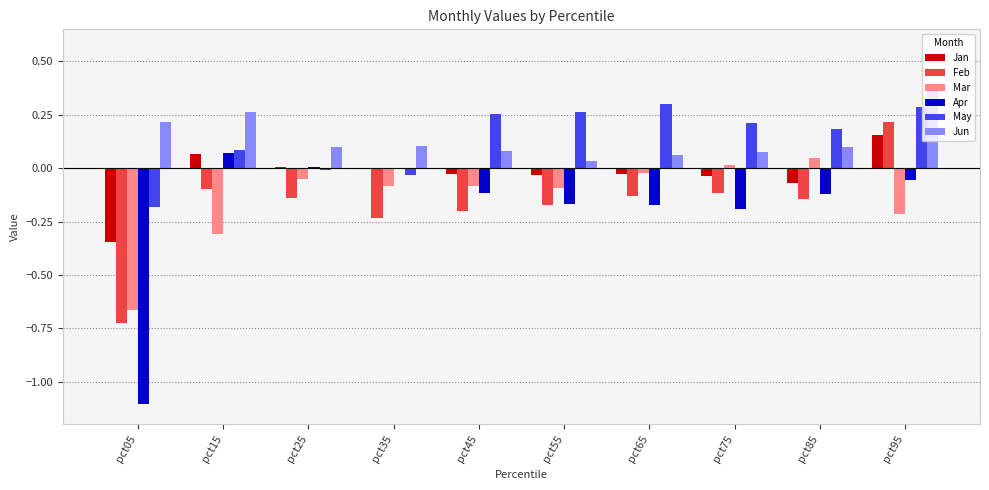

Which category has the highest value in the Jan series?

pct95